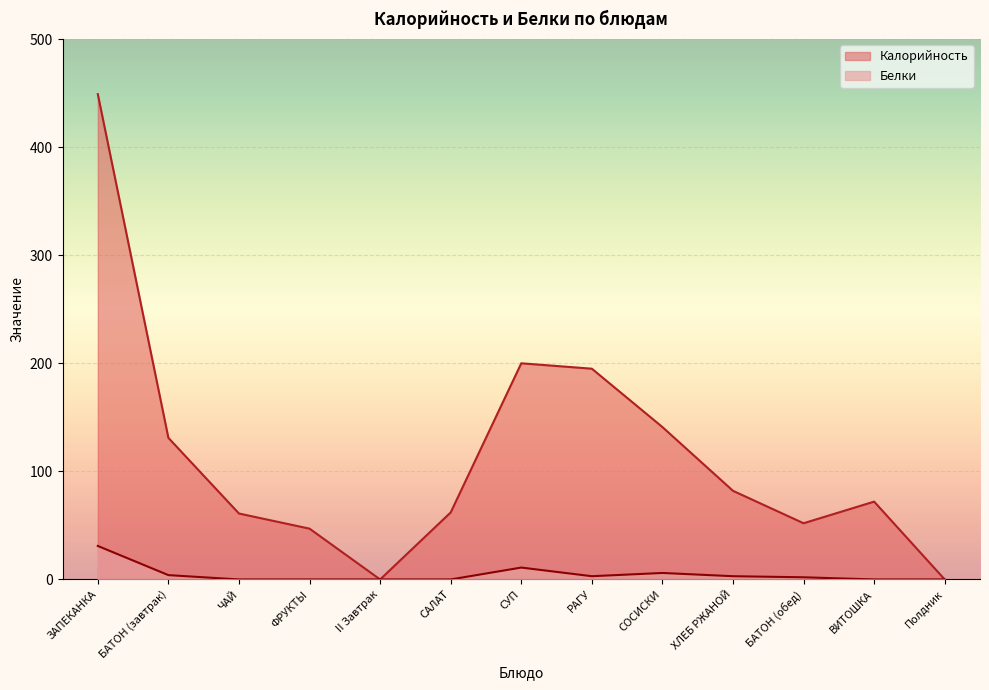

True or false: Белки and Калорийность cross at least once.

False